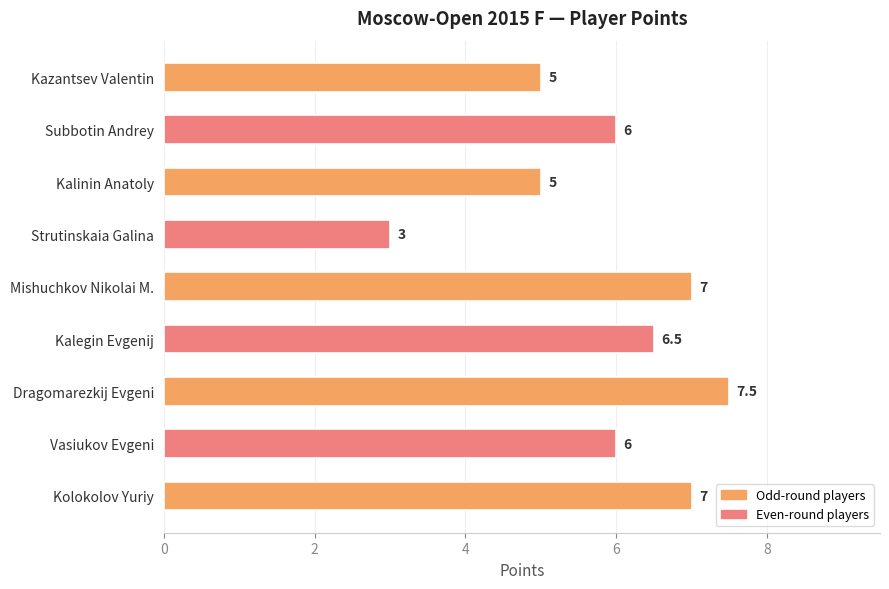

The chart shows a value of 2.7 at Kalinin Anatoly. True or false?

False